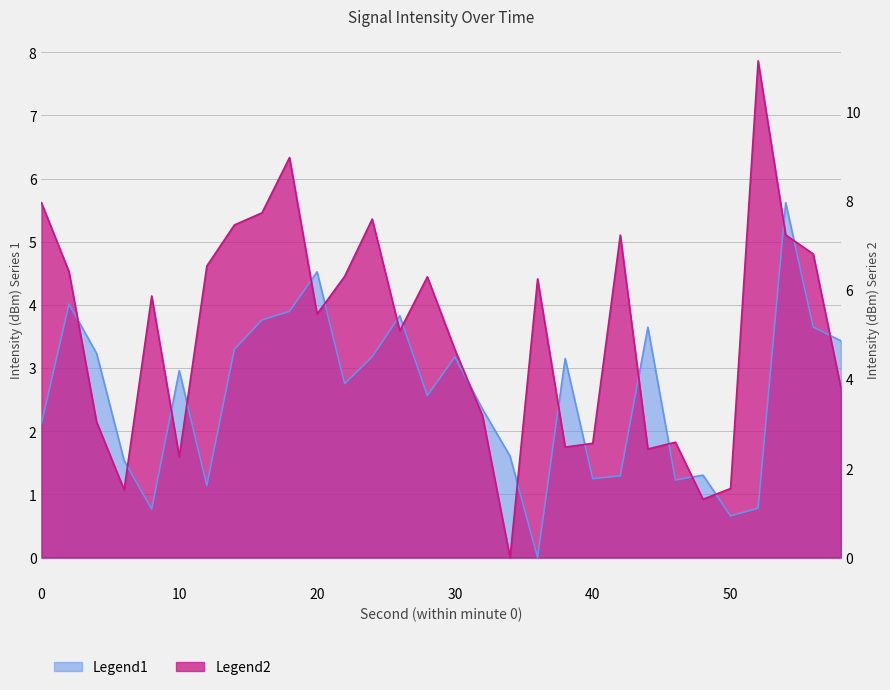

Reading right to left, list all the values displayed in this chart.

Intensity (dBm): 58=3.4	56=3.6	54=5.6	52=0.8	50=0.7	48=1.3	46=1.2	44=3.6	42=1.3	40=1.2	38=3.2	36=0.0	34=1.6	32=2.4	30=3.2	28=2.6	26=3.8	24=3.2	22=2.8	20=4.5	18=3.9	16=3.8	14=3.3	12=1.1	10=3.0	8=0.8	6=1.5	4=3.2	2=4.0	0=2.1
Intensity Shifted: 58=2.7	56=4.8	54=5.1	52=7.9	50=1.1	48=0.9	46=1.8	44=1.7	42=5.1	40=1.8	38=1.7	36=4.4	34=0.0	32=2.2	30=3.3	28=4.4	26=3.6	24=5.4	22=4.5	20=3.9	18=6.3	16=5.5	14=5.3	12=4.6	10=1.6	8=4.1	6=1.1	4=2.1	2=4.5	0=5.6